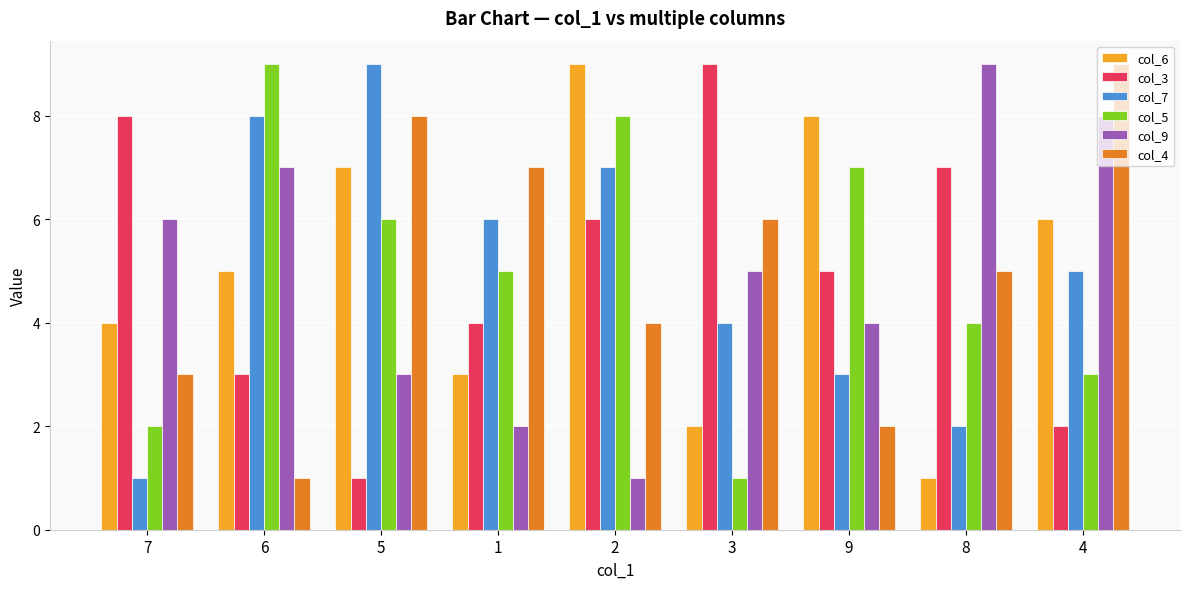

What is the difference between the maximum and second lowest values in the col_6 series?

7